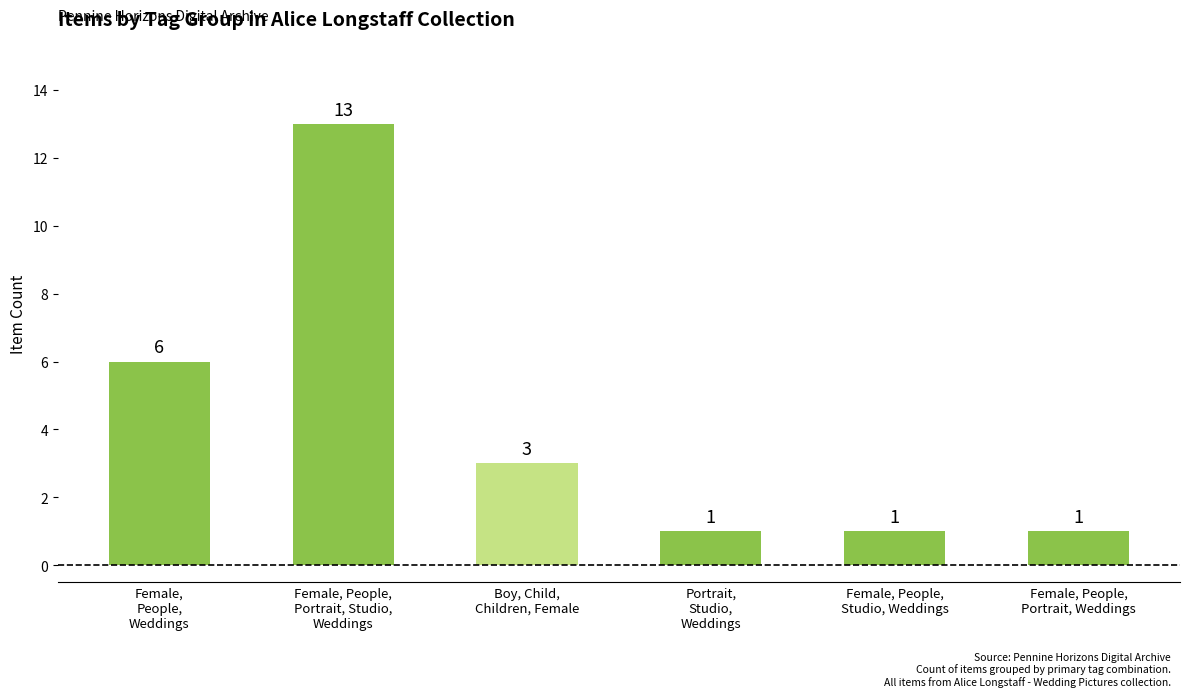

Reading left to right, transcribe all the data shown in this chart.

Female,
People,
Weddings=6	Female, People,
Portrait, Studio,
Weddings=13	Boy, Child,
Children, Female=3	Portrait,
Studio,
Weddings=1	Female, People,
Studio, Weddings=1	Female, People,
Portrait, Weddings=1